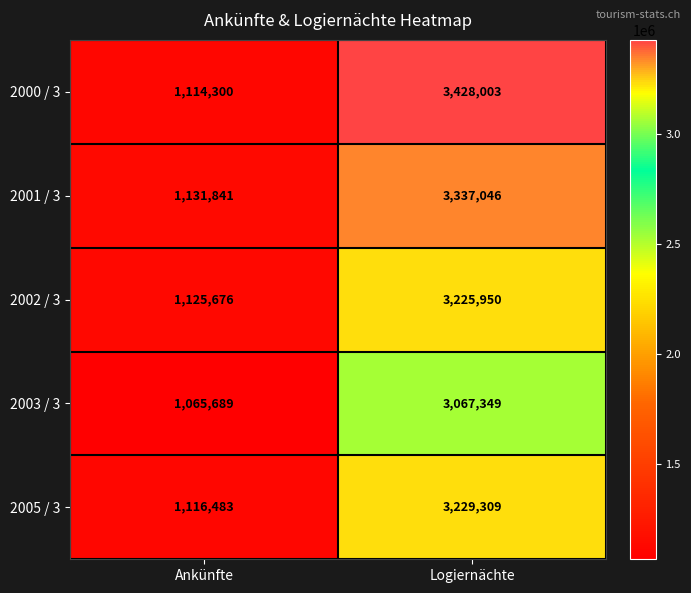

What is the maximum value for 2005 / 3?

3229309